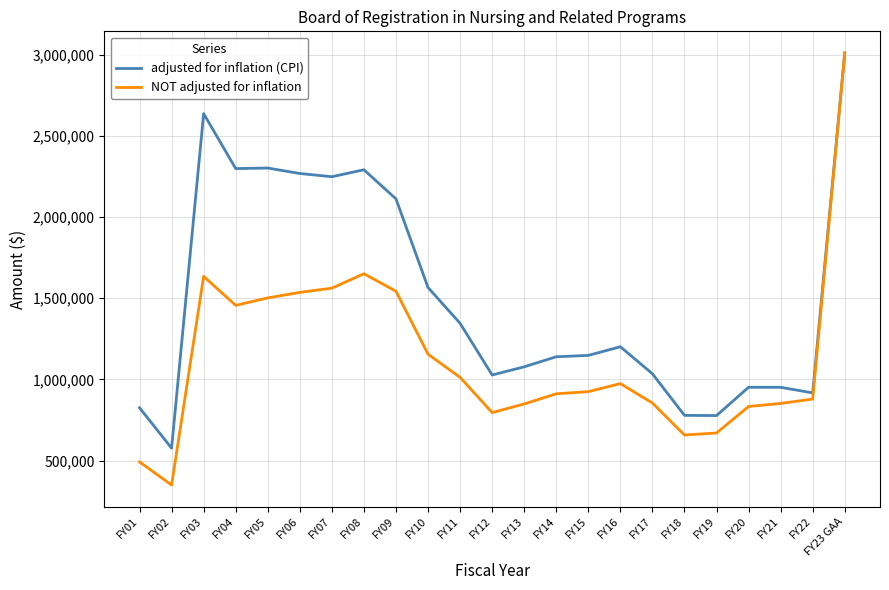

The value of adjusted for inflation (CPI) at FY04 is 3537459. True or false?

False